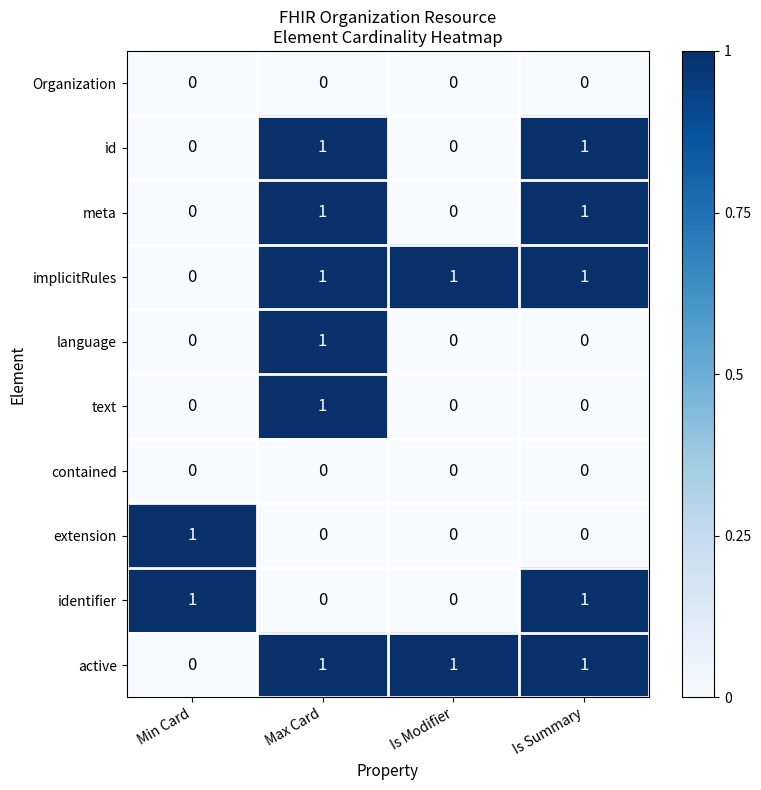

How many identifier values are between 0 and 1?

4